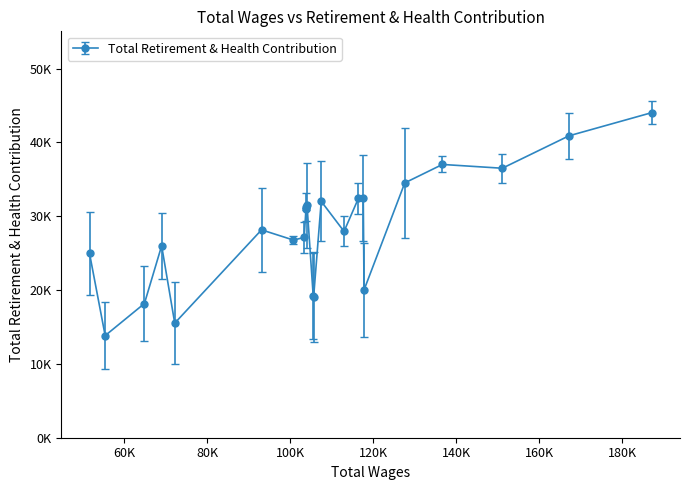

Rank the categories by value from lowest to highest.

55433.0, 72198.0, 64890.0, 105664.0, 105573.0, 117808.0, 51663.0, 69041.0, 100799.0, 103381.0, 112994.0, 93113.0, 103924.0, 103854.0, 104078.0, 107495.0, 116458.0, 117628.0, 127626.0, 151127.0, 136702.0, 167197.0, 187172.0